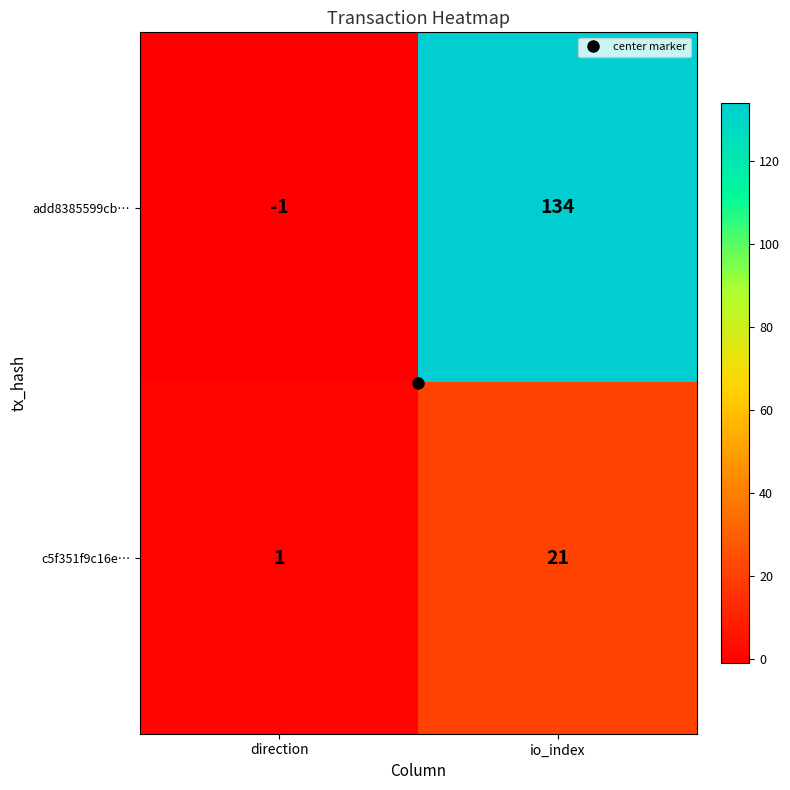

What is the difference between the c5f351f9c16e… values at io_index and direction?

20